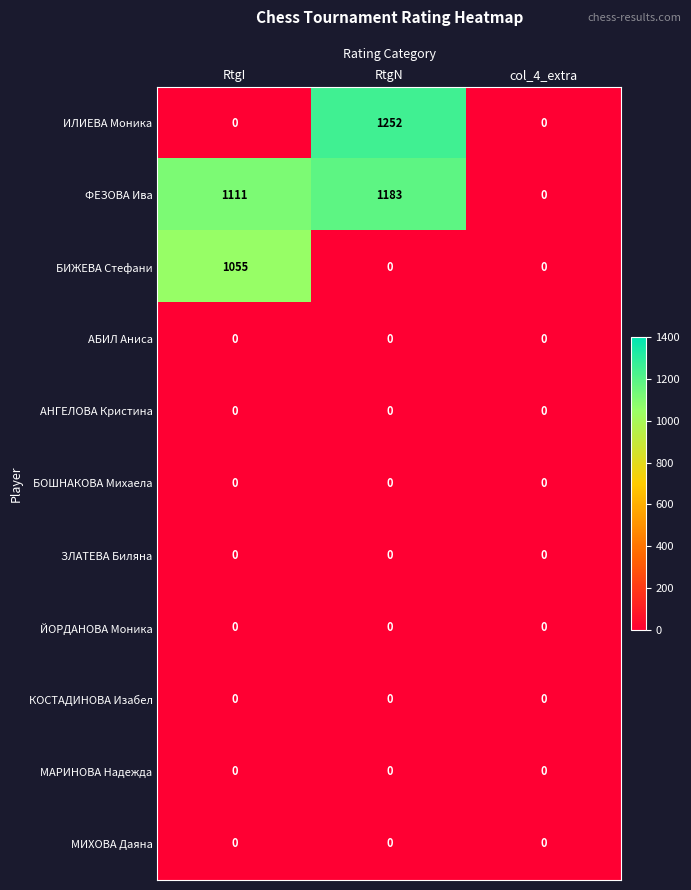

Which series changed the most between RtgI and RtgN?

ИЛИЕВА Моника